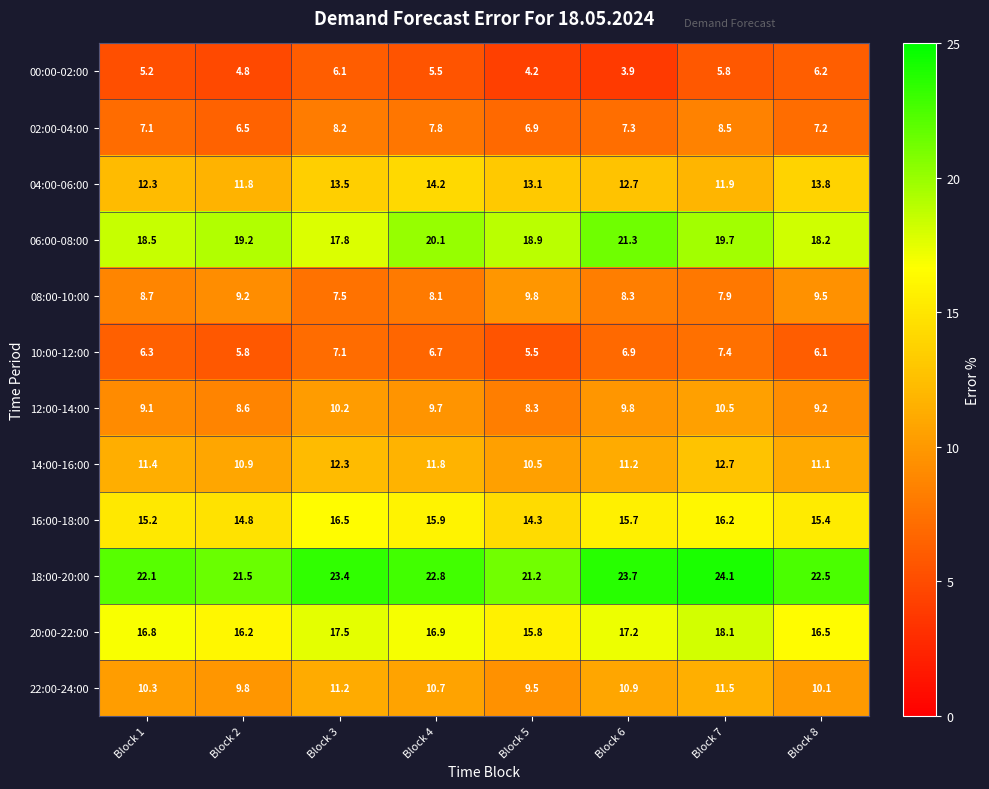

Which series changed the most between Block 6 and Block 8?

06:00-08:00